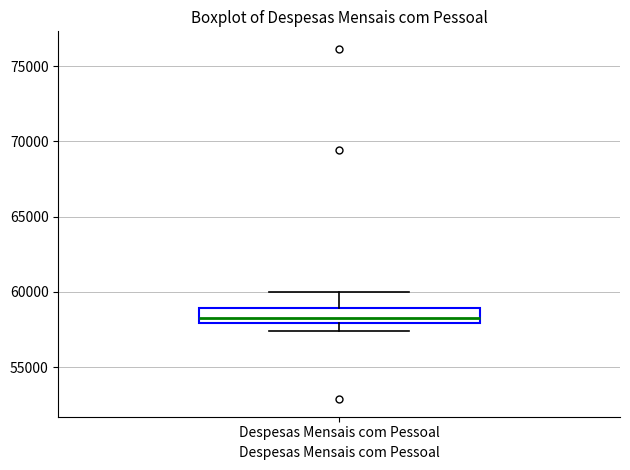

Transcribe this box plot: give where the median line is, the range the box spans, and where the two whiskers end, as read against the y-axis. The values are not printed on the chart, so give them approximately, as read against the axis.

median 58000 (just above the box's lower edge), box 58000 to 59000, whiskers 57500 to 60000